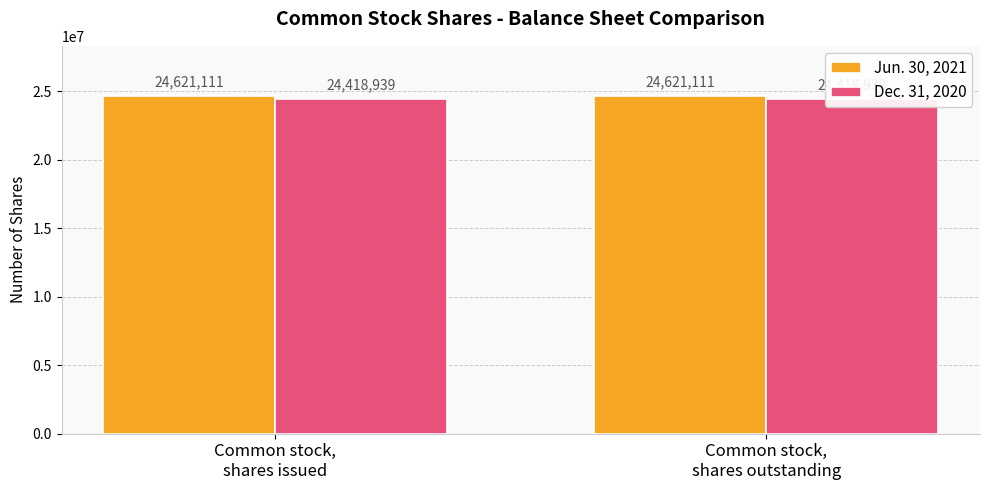

The Jun. 30, 2021 series shows 7339286 at Common stock,
shares issued. True or false?

False